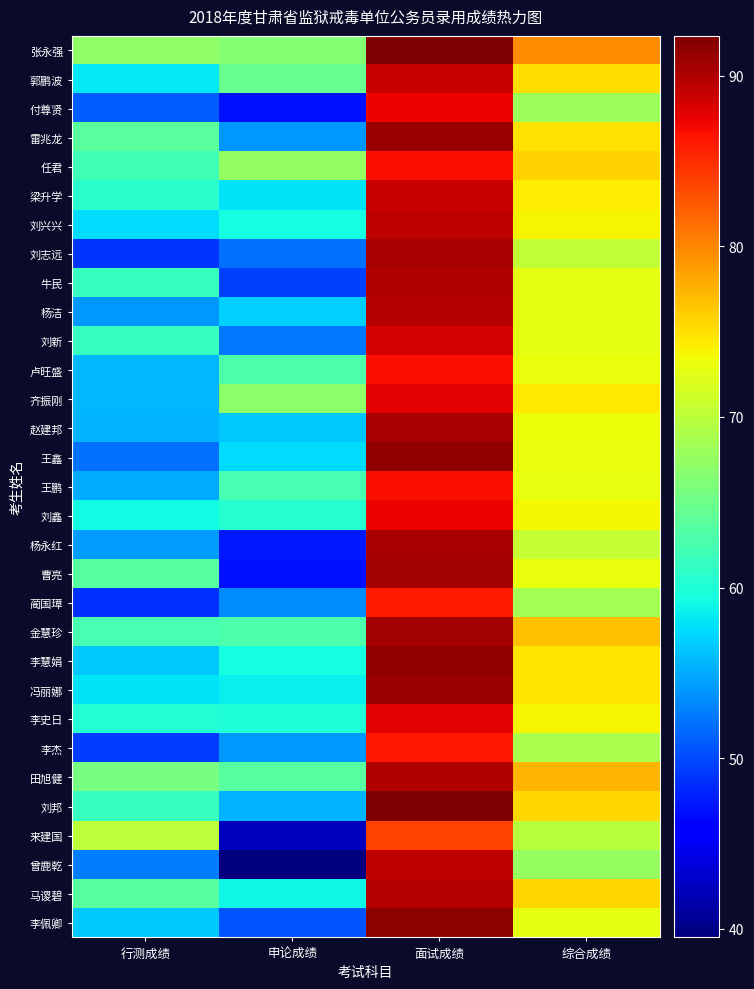

What is the maximum value shown in the chart?

92.3